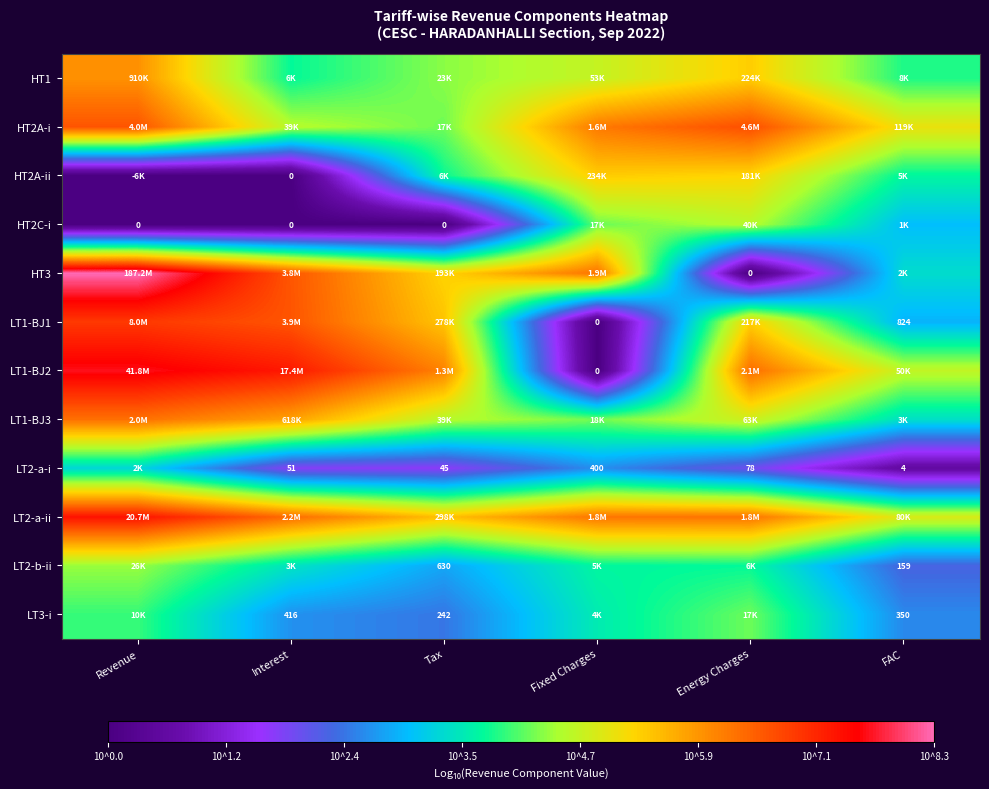

How many HT1 values are between 3 and 5?

4